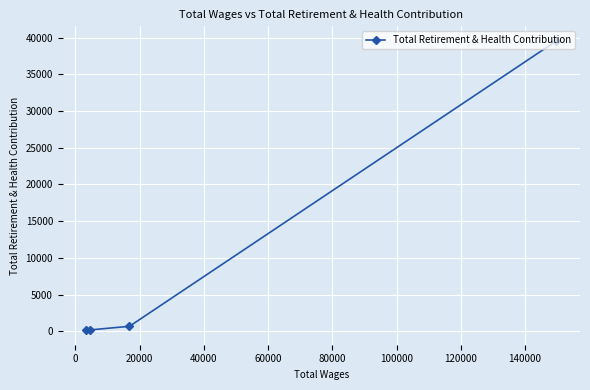

What is the difference between the maximum and minimum values?

39427